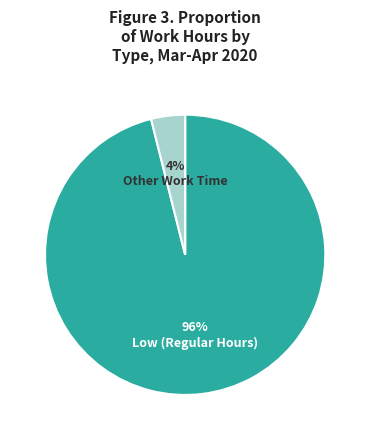

To the nearest percent, what is the average slice percentage?

50%